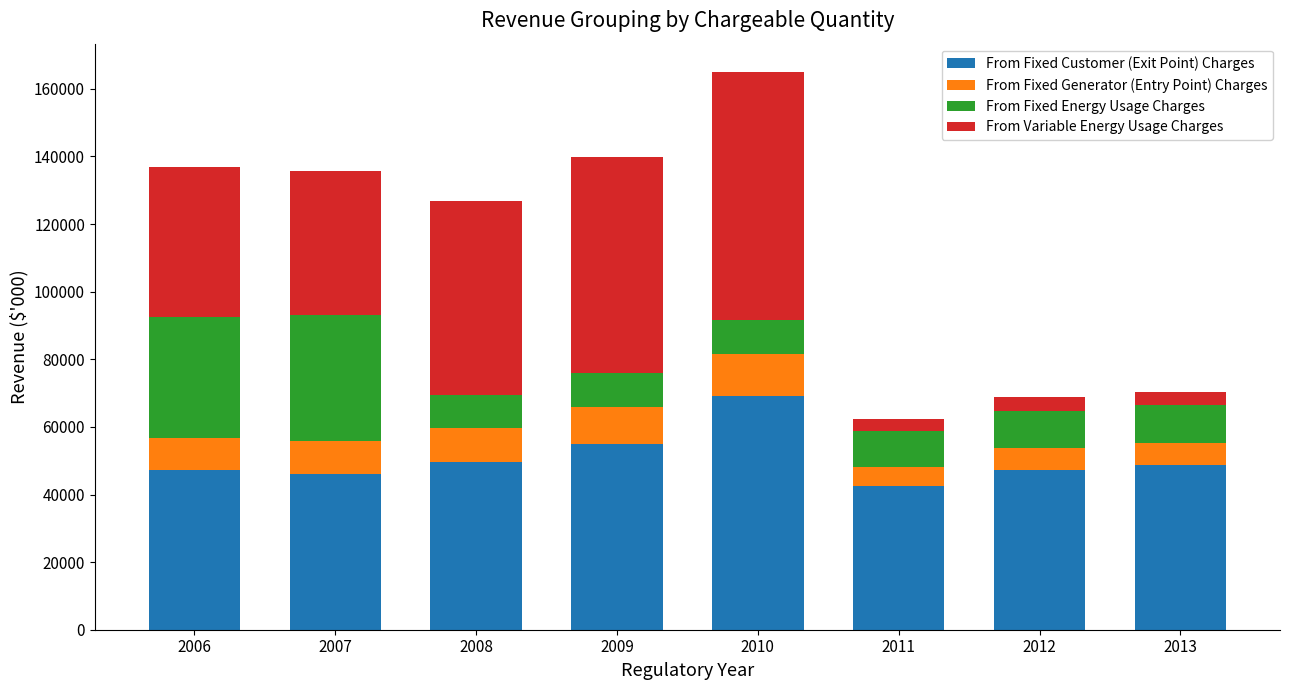

What is the difference between the maximum and minimum values in the From Fixed Customer (Exit Point) Charges series?

26761.8